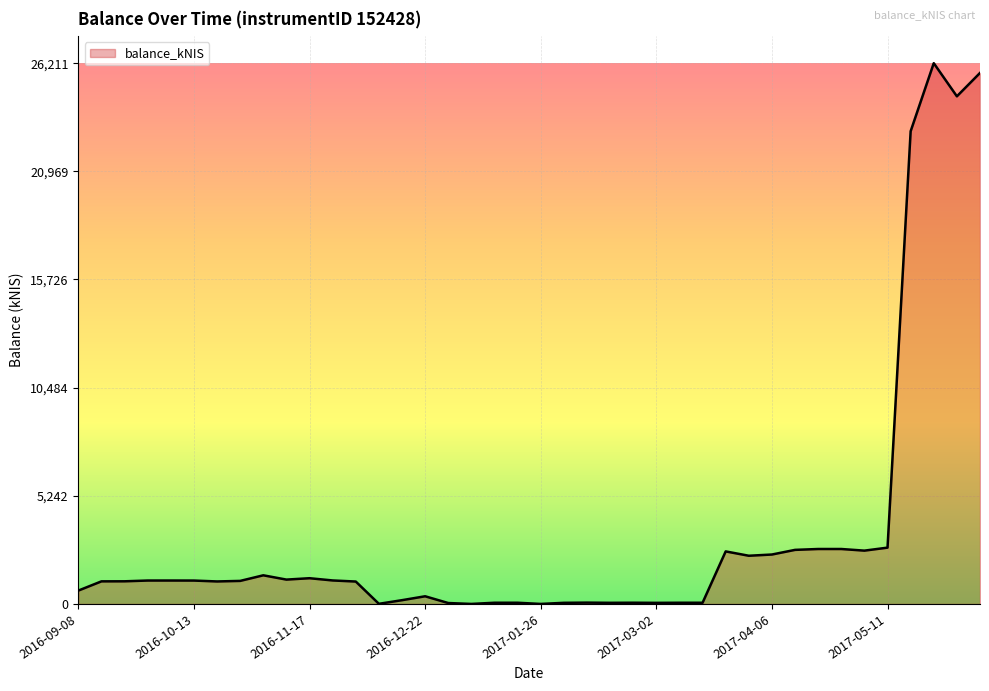

What is the greatest value displayed?

26210.7